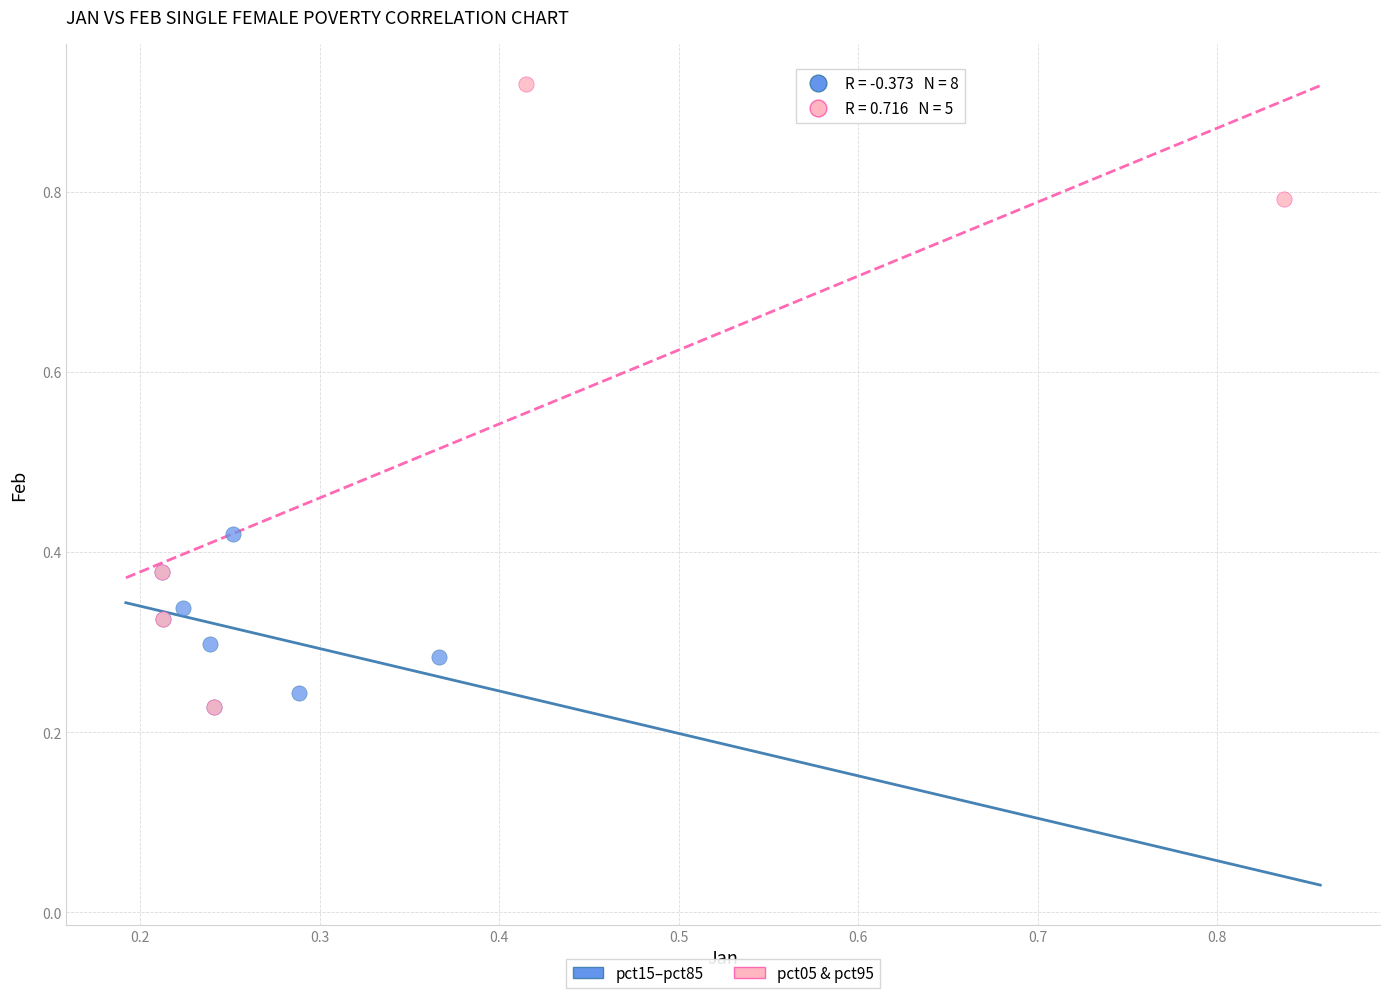

Which series reaches the maximum Y coordinate?

pct05 & pct95